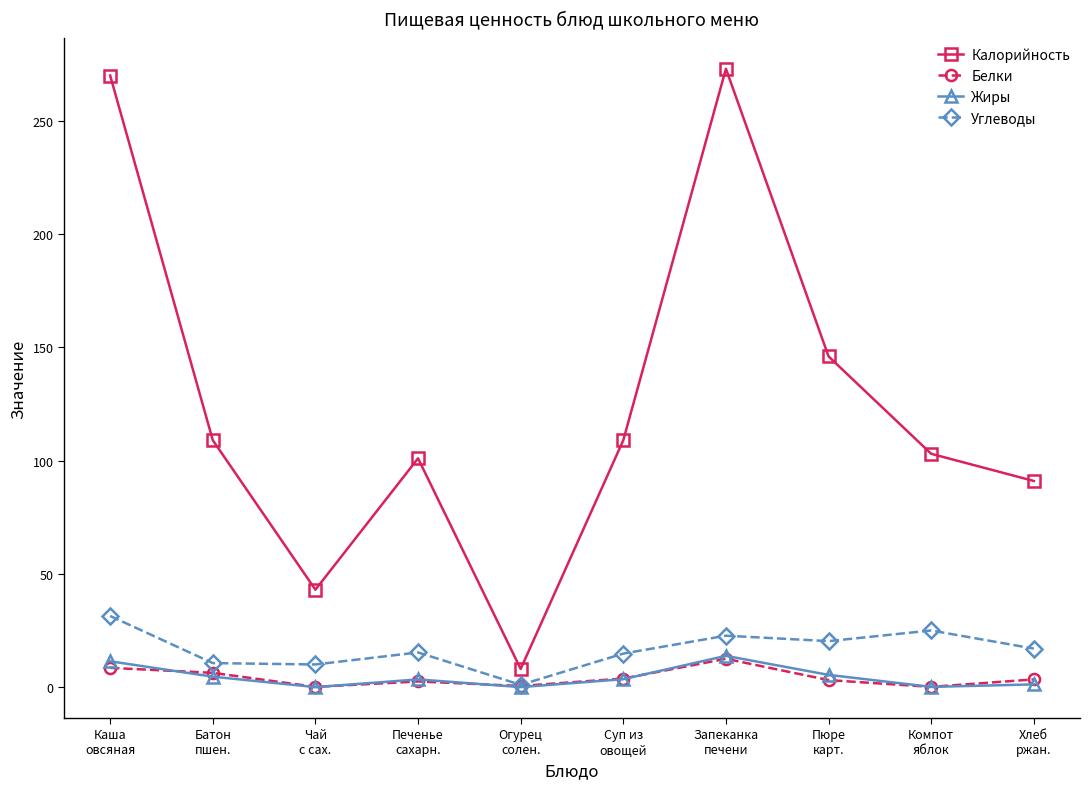

Is it true that Калорийность equals 168.5 at Печенье
сахарн.?

False